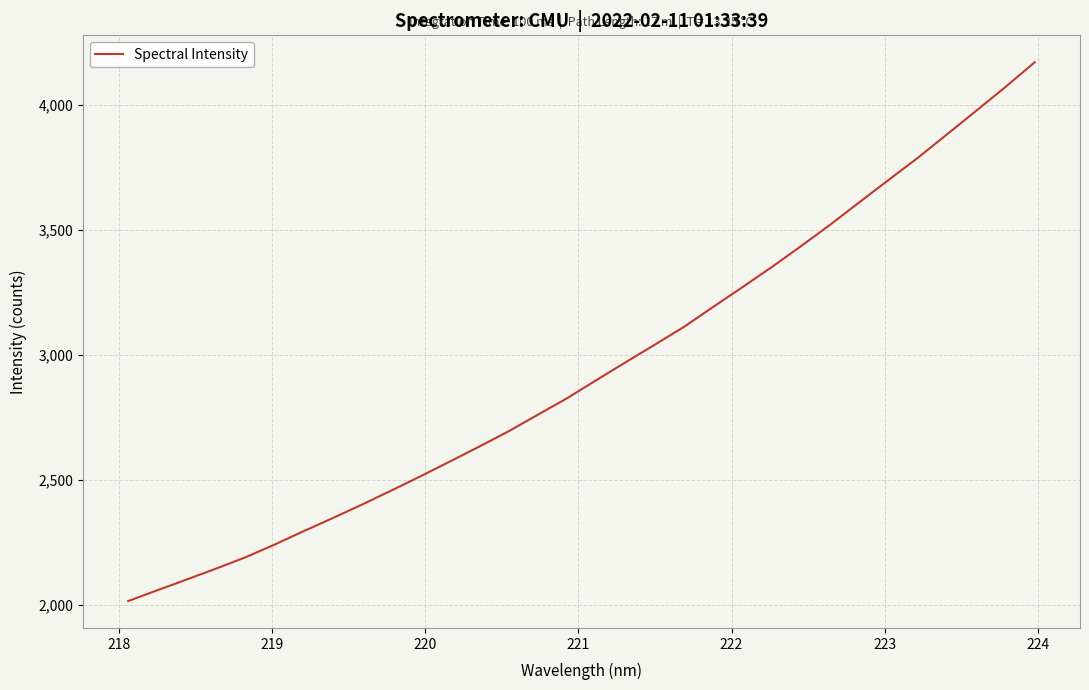

What is the greatest value displayed?

4170.1